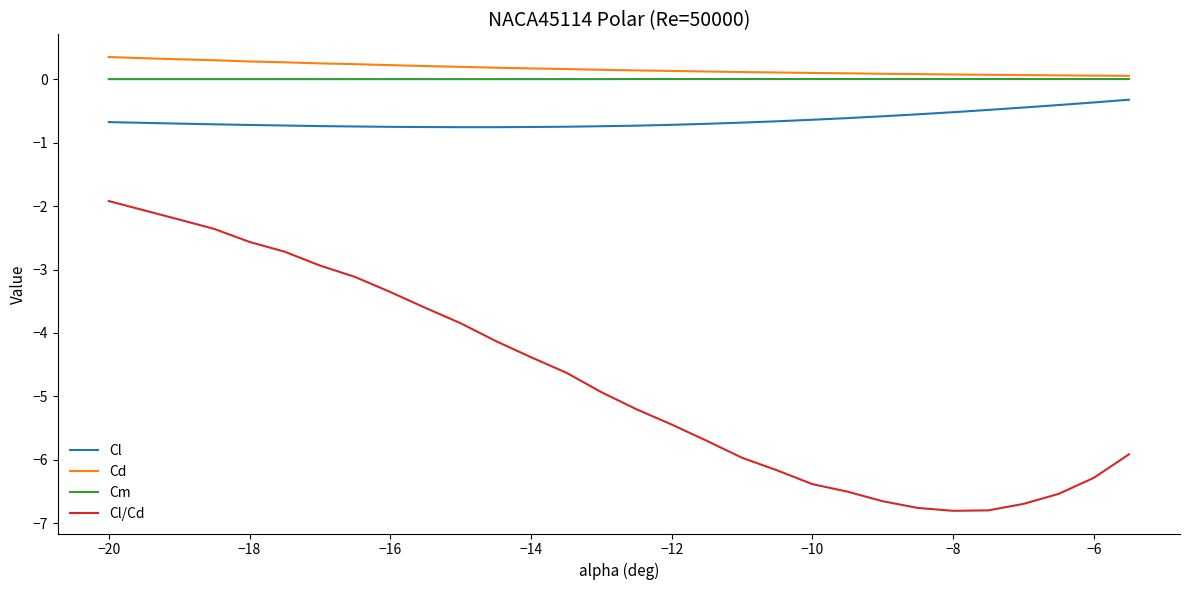

How many series are shown in this chart?

4